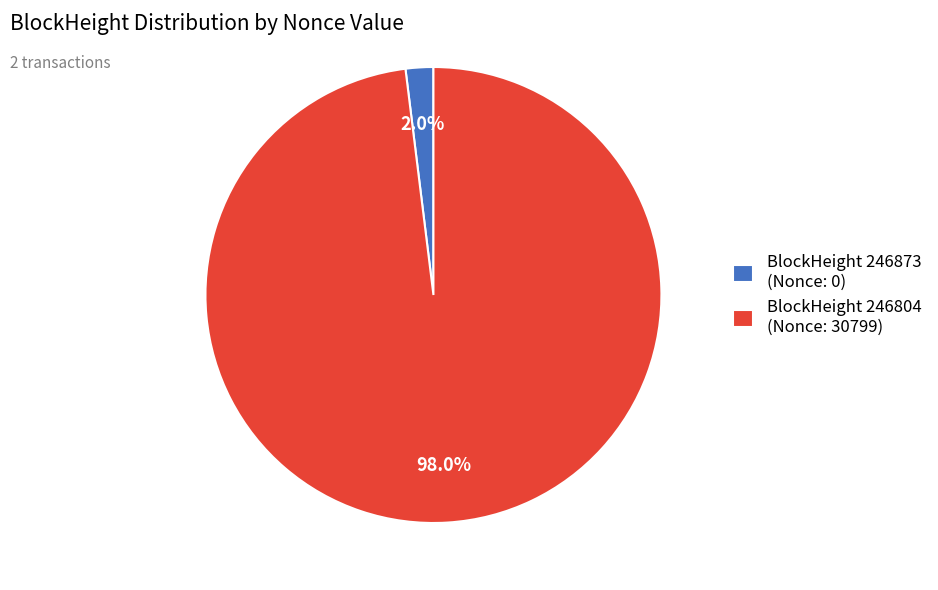

Which has a higher value, BlockHeight 246873 (Nonce: 0) or BlockHeight 246804 (Nonce: 30799)?

BlockHeight 246804 (Nonce: 30799)